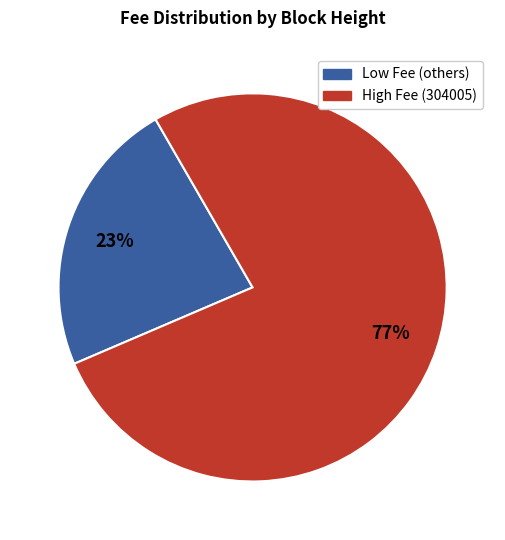

How many slices are in this pie chart?

2